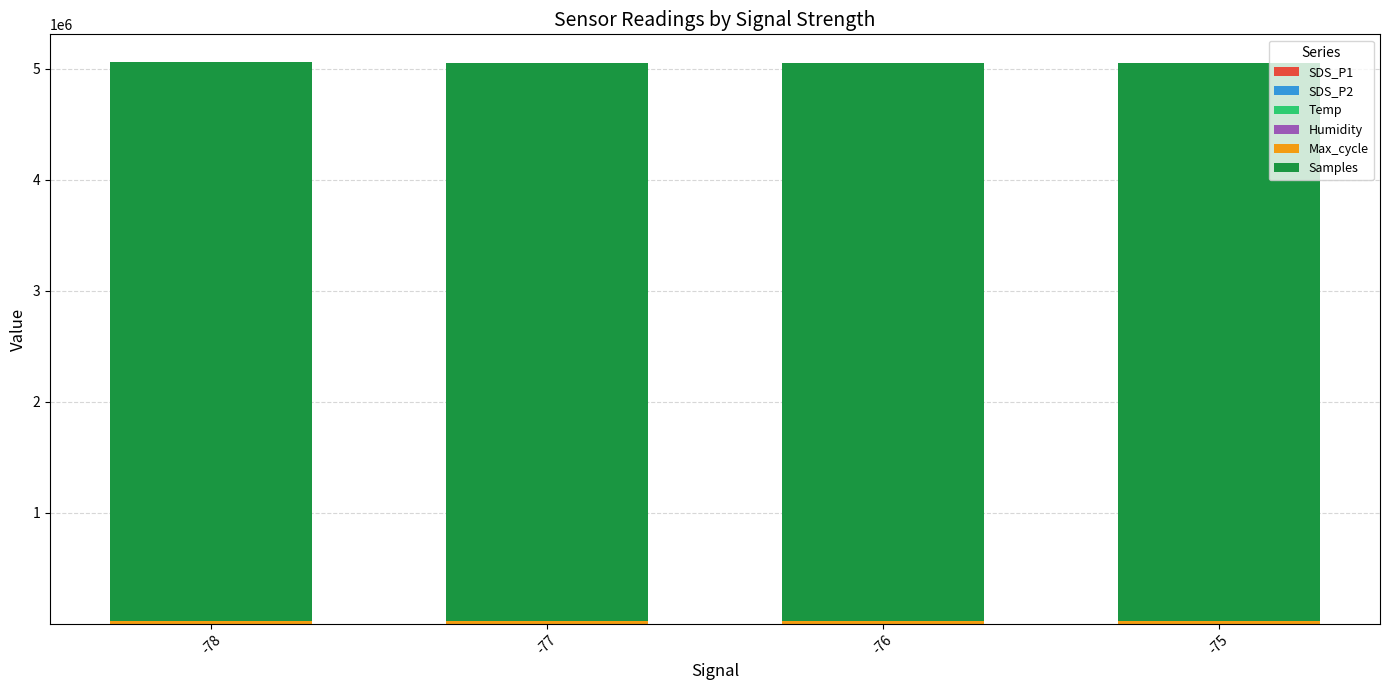

Rank the categories by Max_cycle value from lowest to highest.

-75, -77, -76, -78